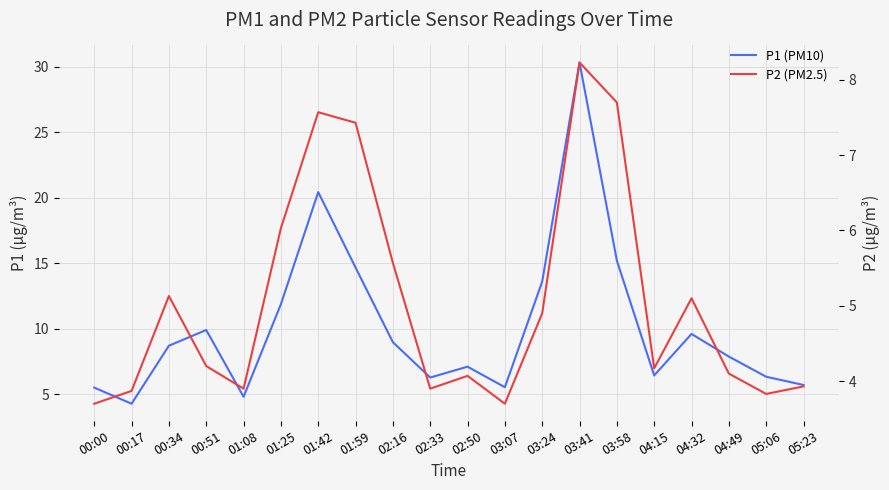

True or false: P2 and P1 intersect in this chart.

False